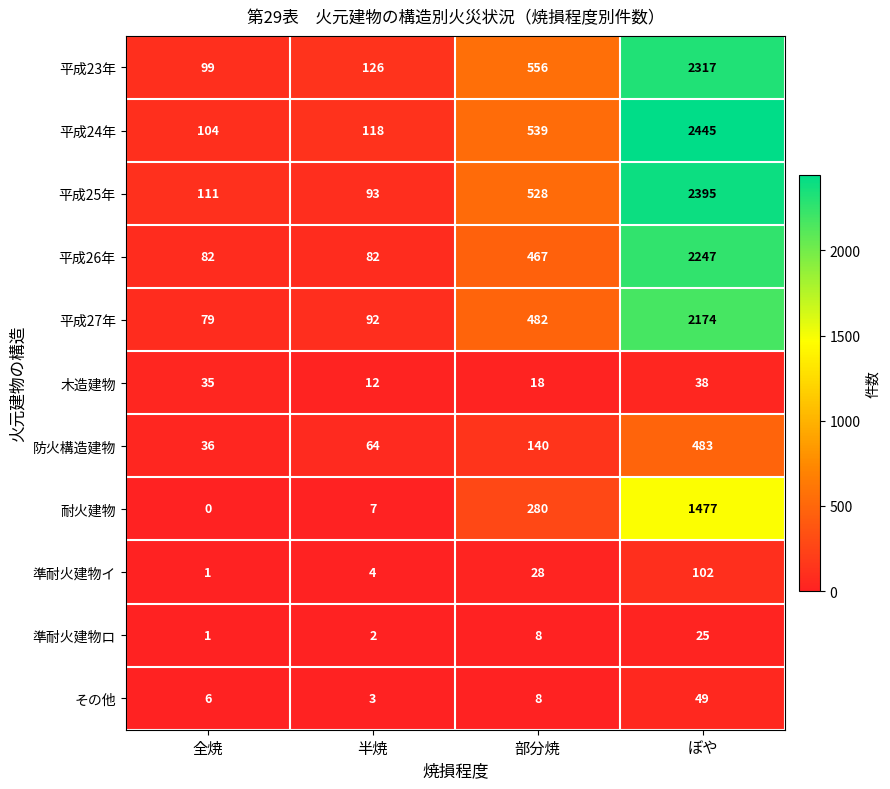

Count the number of categories in the chart.

4